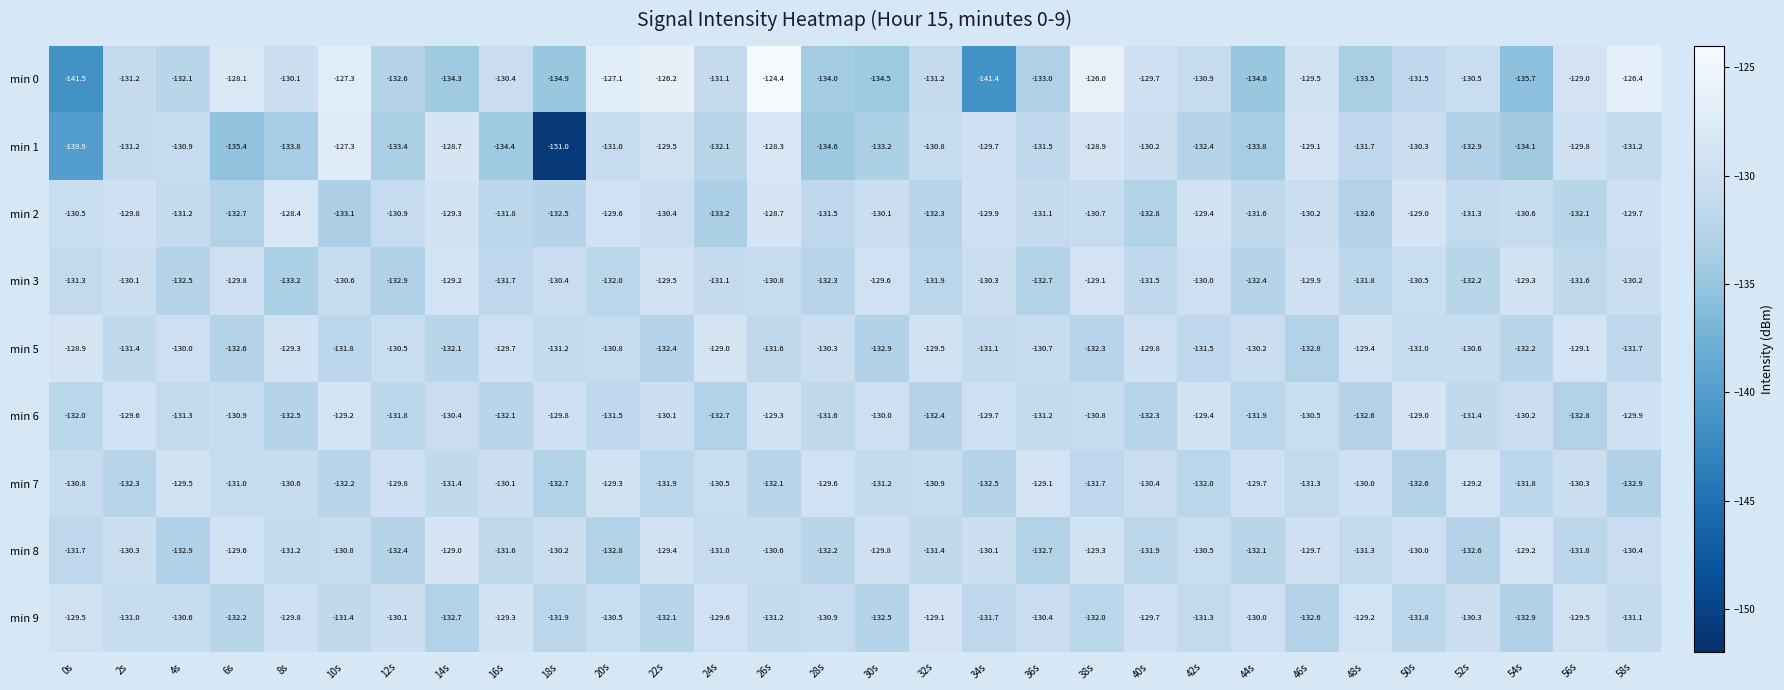

Rank the categories by min 3 value from lowest to highest.

8s, 12s, 36s, 4s, 44s, 28s, 52s, 20s, 32s, 48s, 16s, 56s, 40s, 0s, 24s, 26s, 10s, 50s, 18s, 34s, 58s, 2s, 42s, 46s, 6s, 30s, 22s, 54s, 14s, 38s